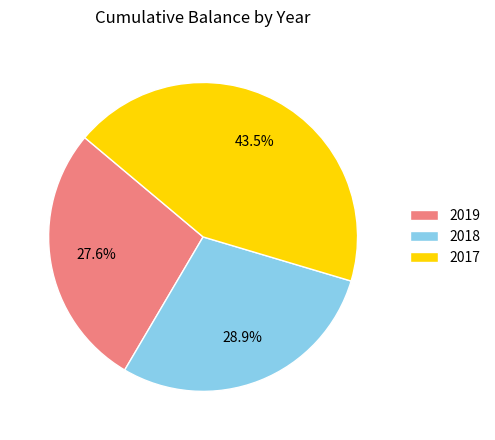

What percentage do 2018 and 2017 together represent?

72.4%